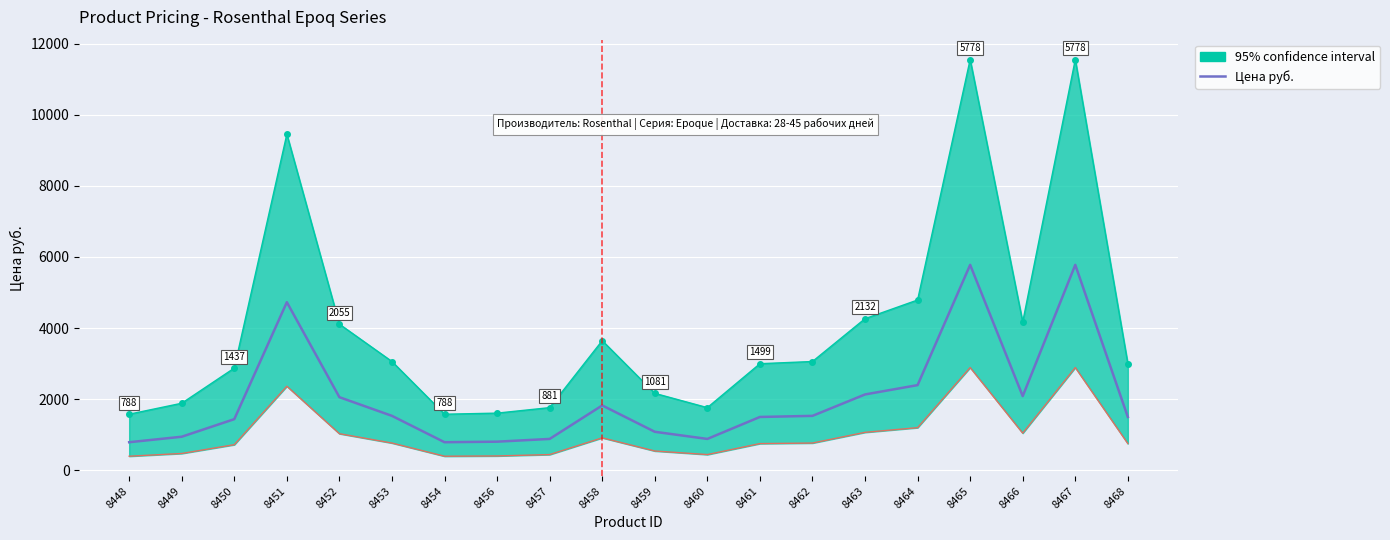

What is the average value?

2021.6